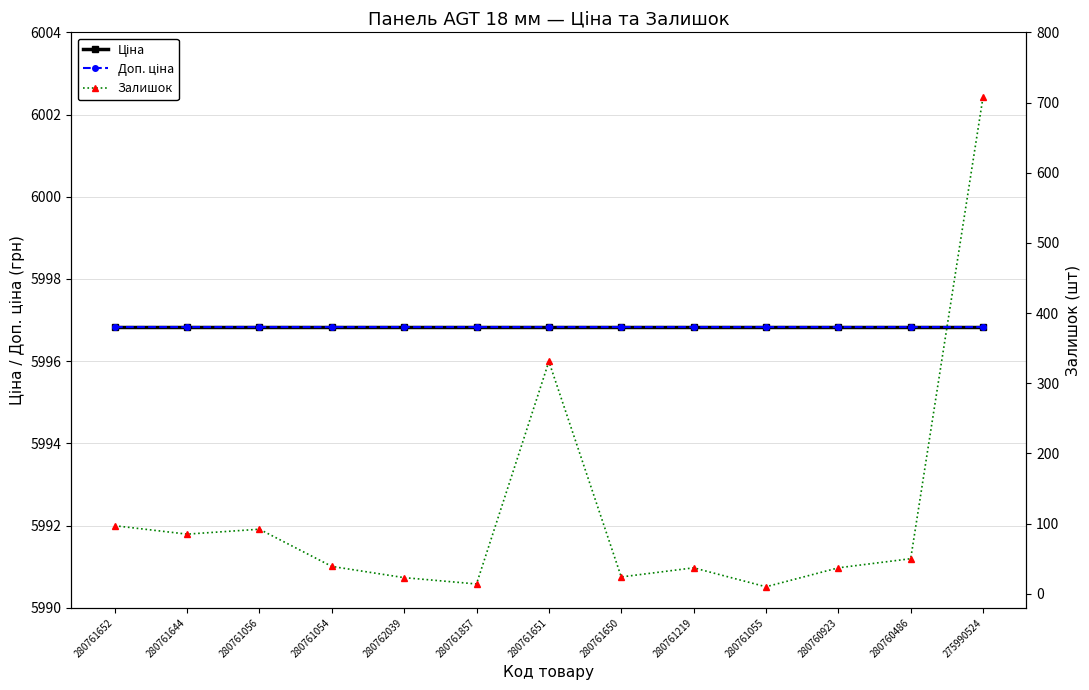

Reading right to left, extract all data points from this chart.

Ціна: 5996.8	5996.8	5996.8	5996.8	5996.8	5996.8	5996.8	5996.8	5996.8	5996.8	5996.8	5996.8	5996.8
Доп. ціна: 5996.8	5996.8	5996.8	5996.8	5996.8	5996.8	5996.8	5996.8	5996.8	5996.8	5996.8	5996.8	5996.8
Залишок: 708.0	50.0	37.0	10.0	37.0	24.0	331.0	14.0	23.0	39.0	92.0	85.0	97.0